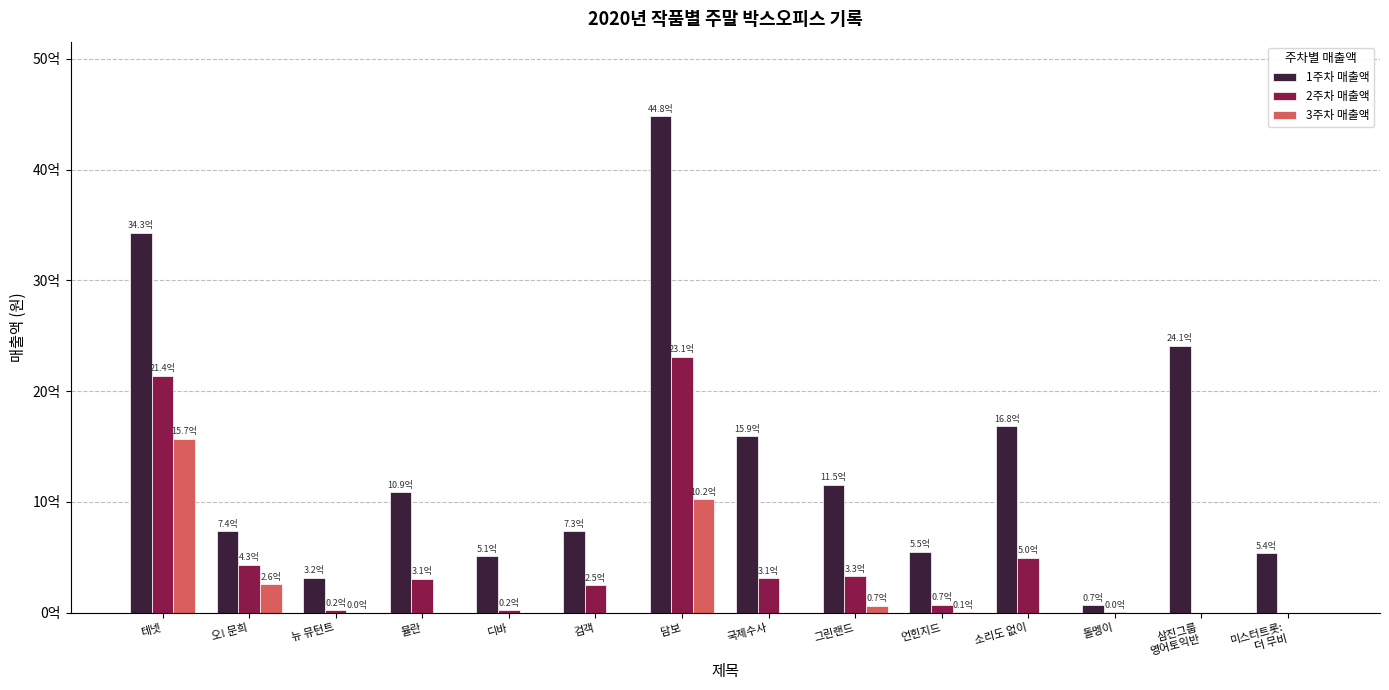

What value does the 2주차 매출액 series have at 돌멩이?

3982340